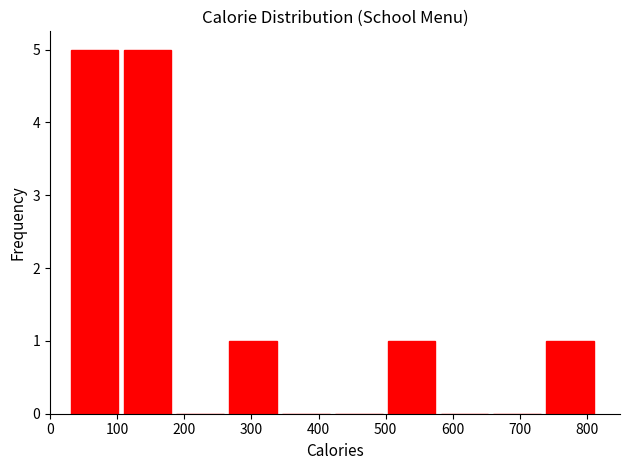

What is the height of the bar covering 500 to 580 on the x-axis? Neither the bar edges nor the heights are printed on the chart, so give them approximately, as read against the axes.

1